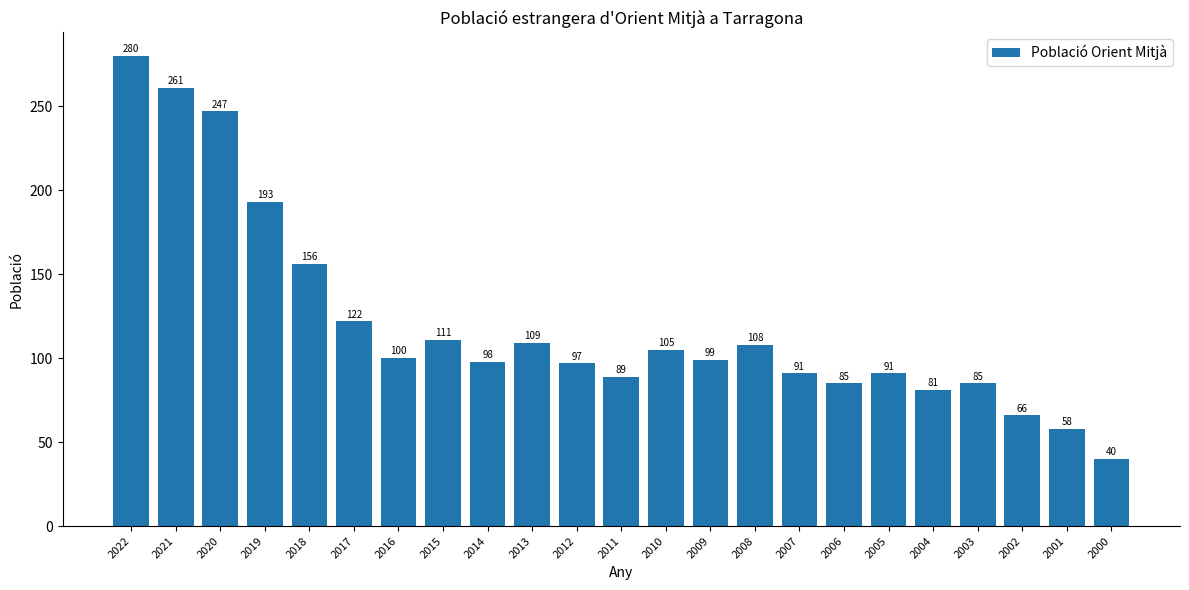

What is the value of the 19th bar from the left?

81